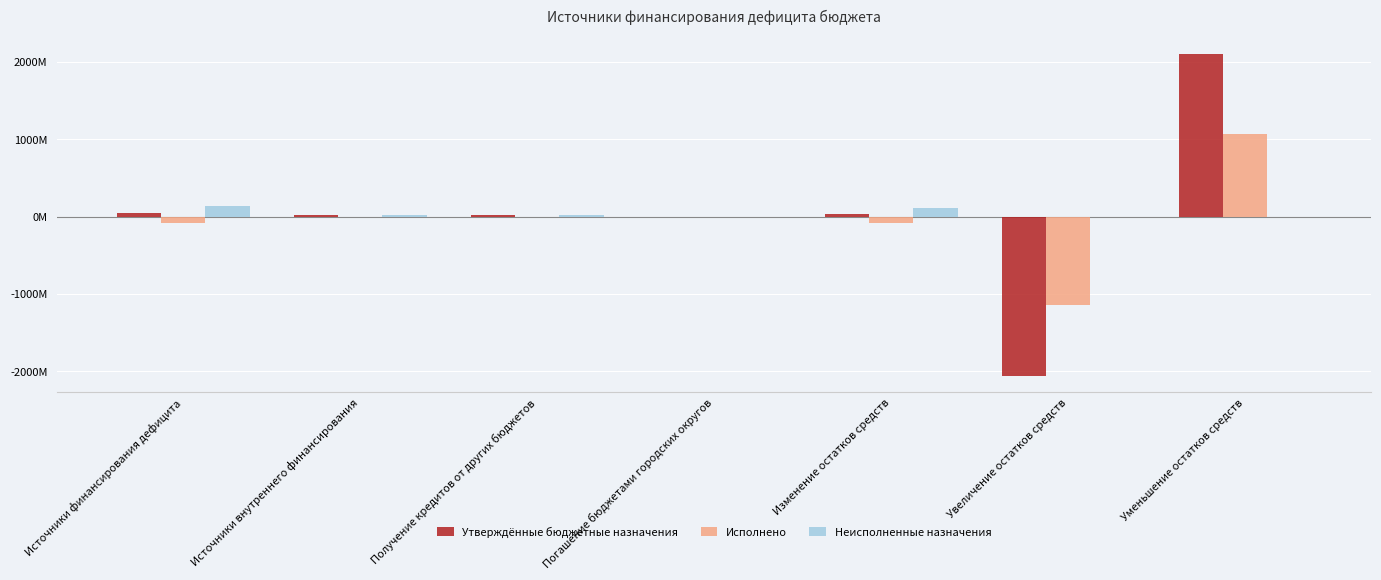

What is the highest value of the Исполнено series?

1064596326.2